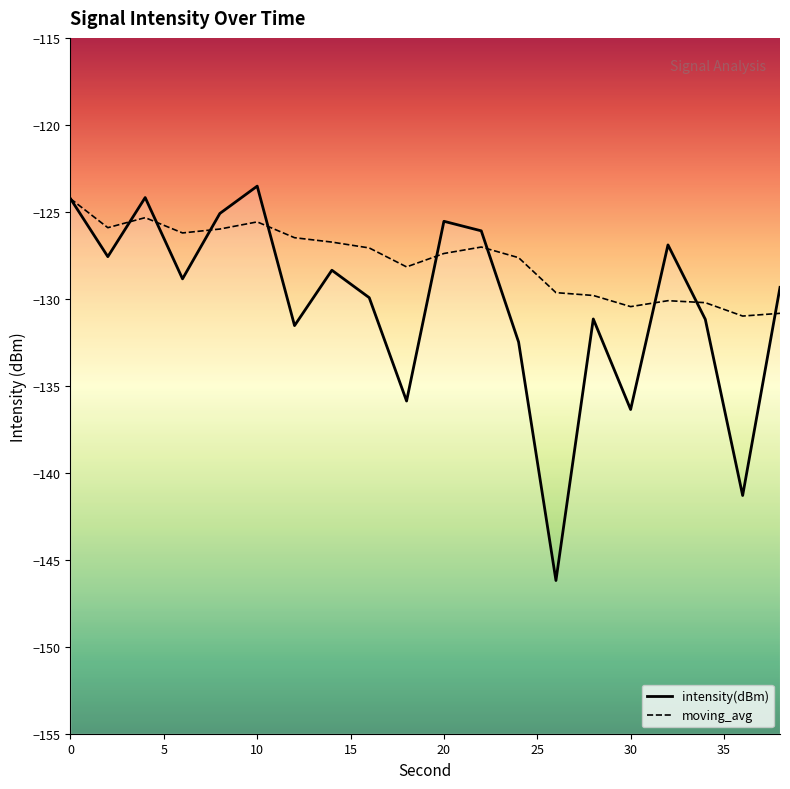

What is the approximate value of intensity(dBm) at 22?

-126.1